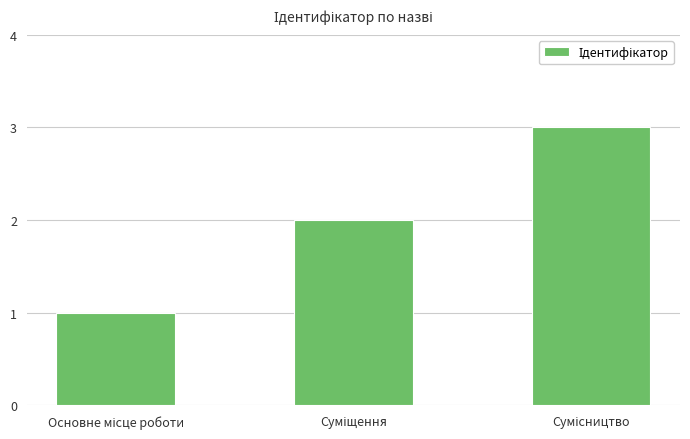

What is the smallest value displayed?

1